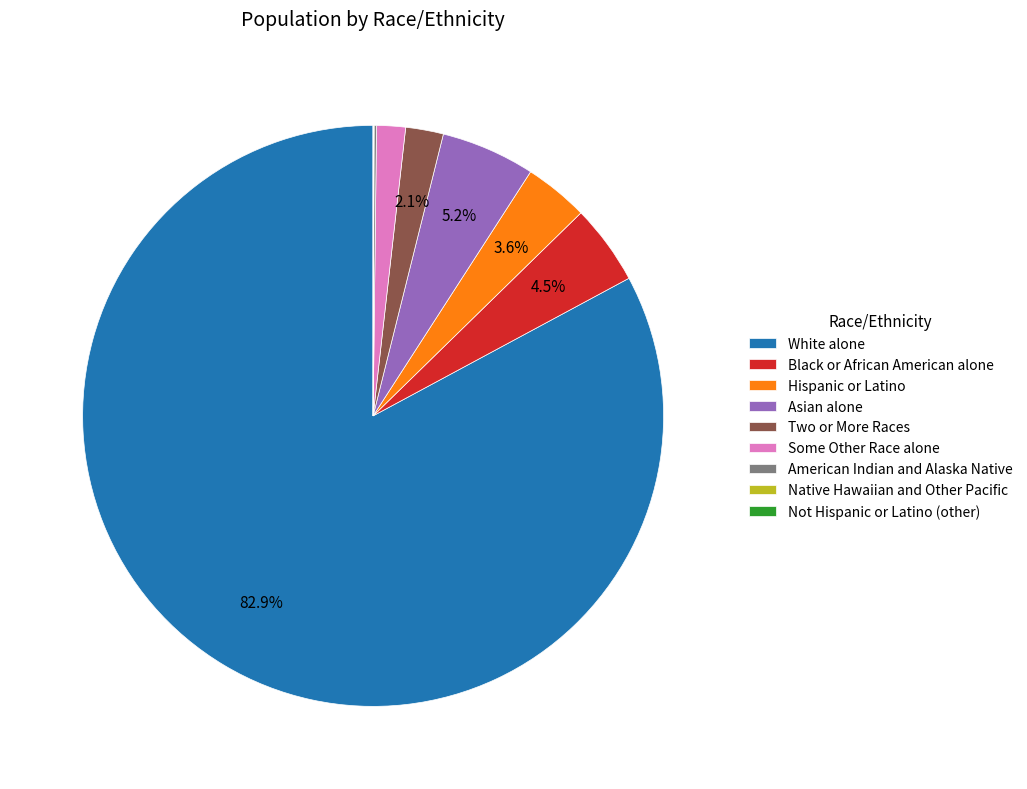

Which category has the biggest portion of the pie?

White alone